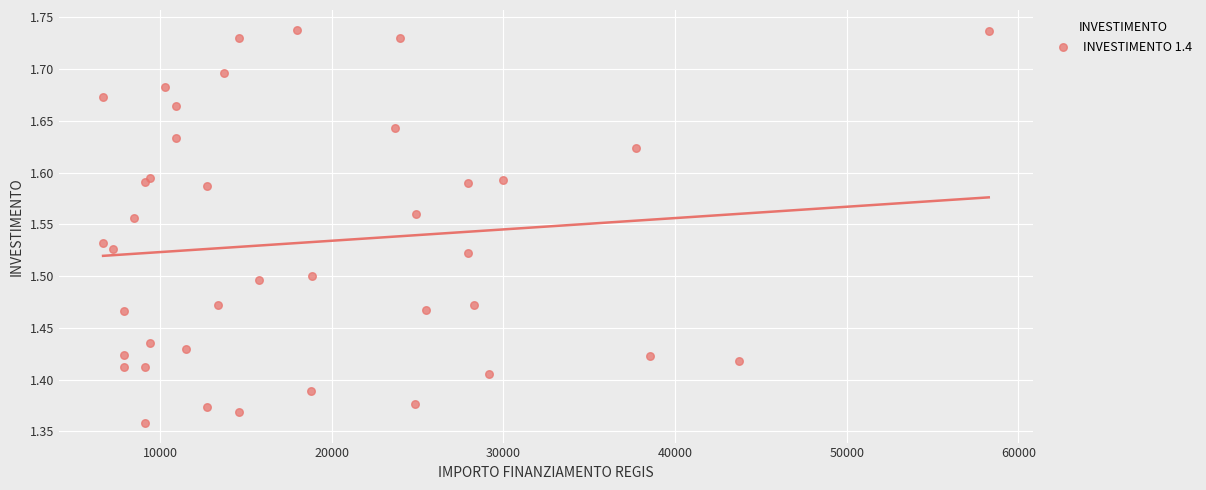

What is the range of Y values (max minus min)?

0.4